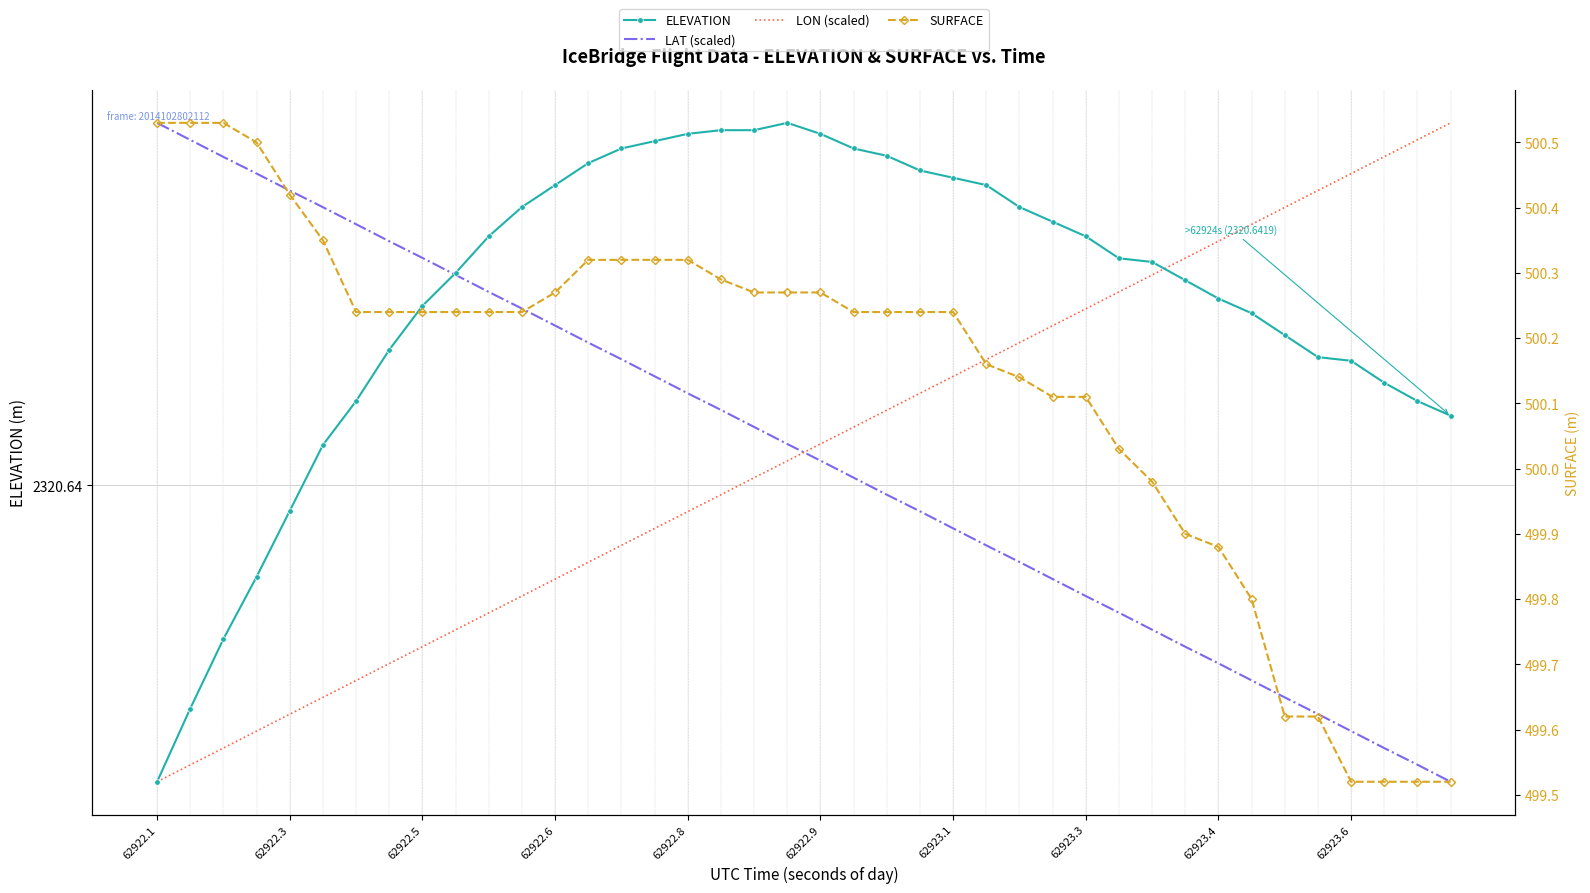

List the series in order of their peak value, highest first.

ELEVATION, LAT (scaled), LON (scaled), SURFACE